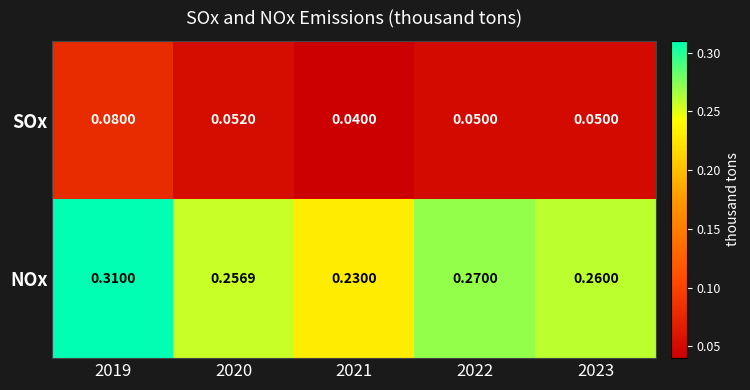

Between 2019 and 2023, which series saw the biggest shift?

NOx